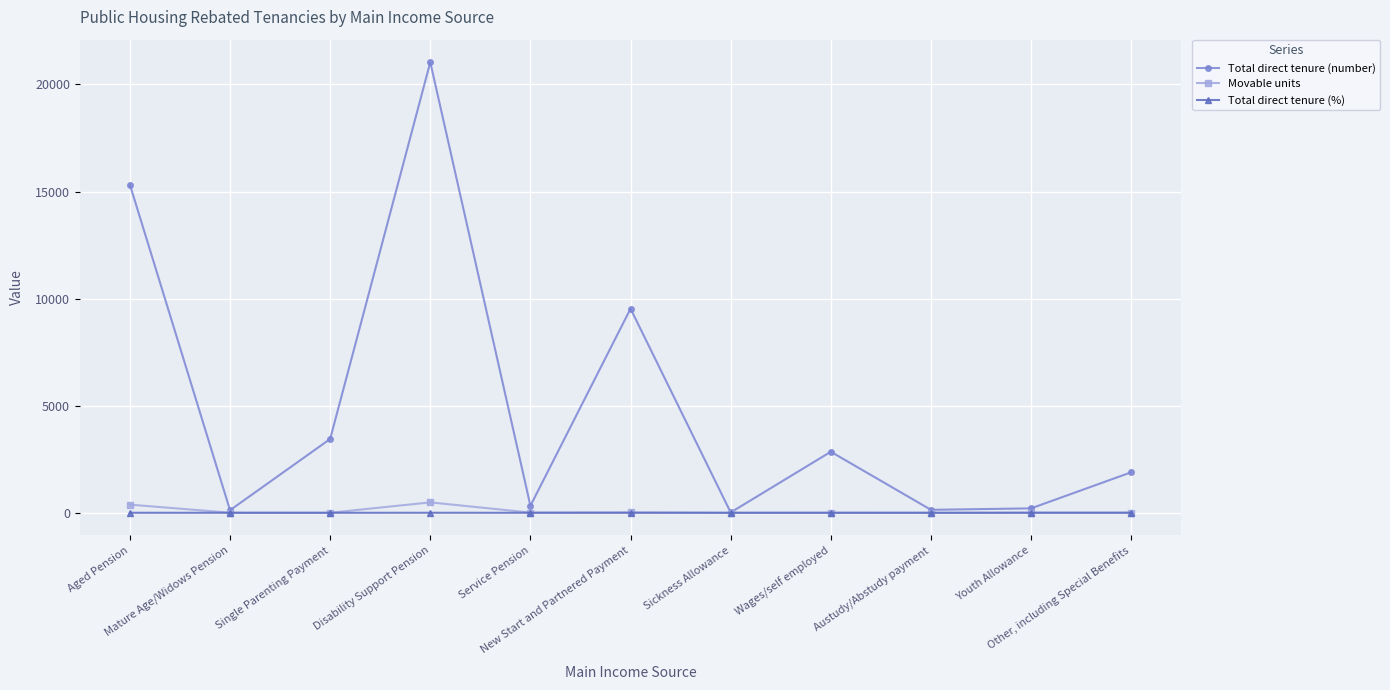

True or false: Movable units has more than 0 points higher than both neighbors.

True